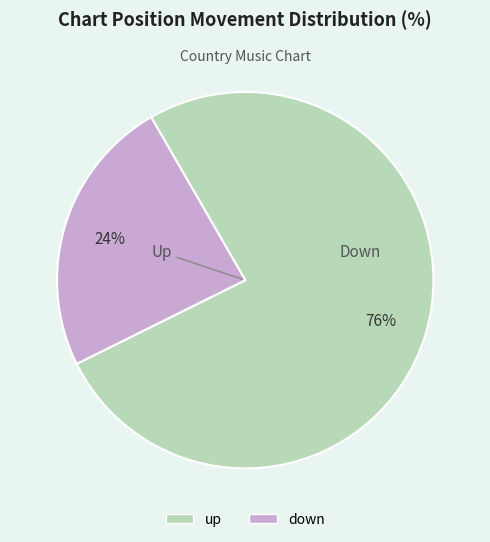

To the nearest percent, what is the difference between the largest and smallest slice percentages?

52%